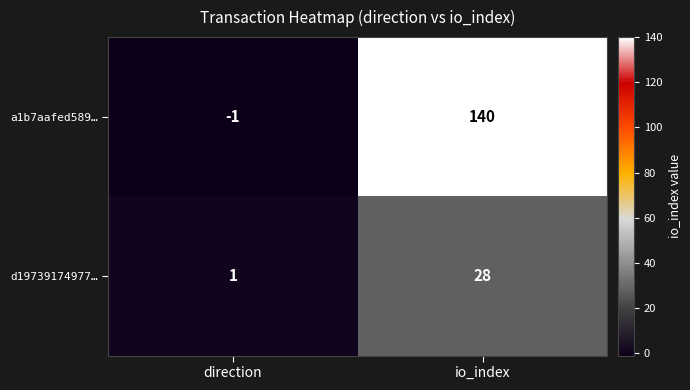

How many values in the d19739174977… series are below 28?

1